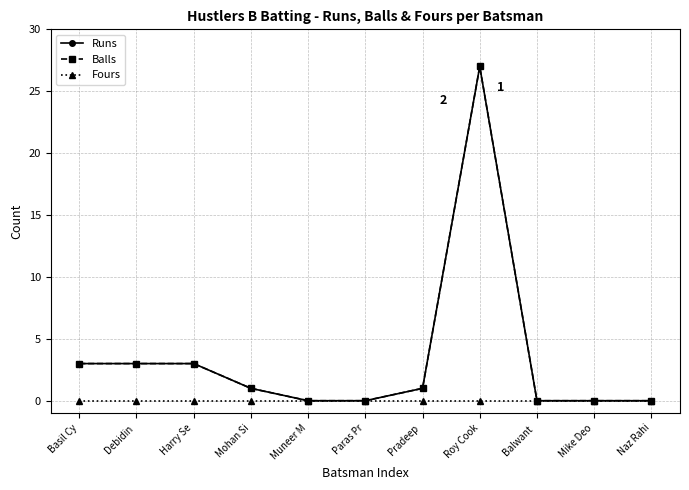

What position from the left is Paras Pr?

6